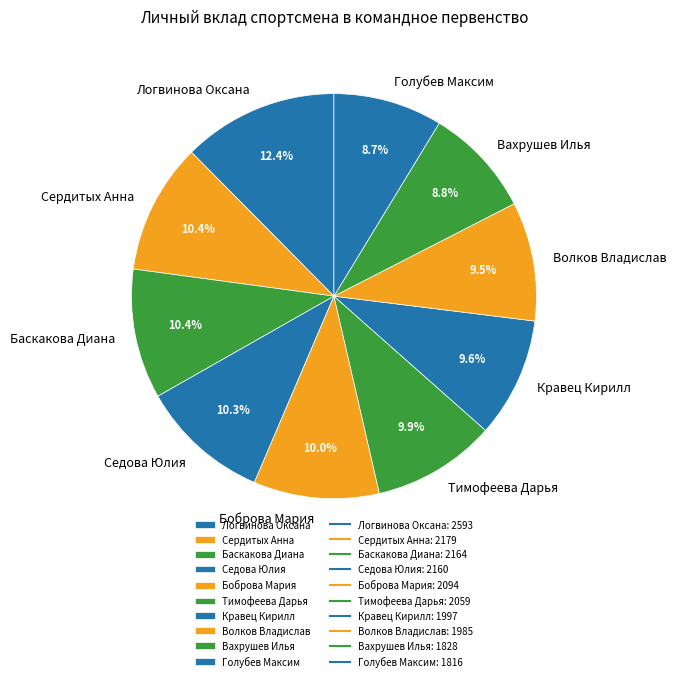

Which slice is the largest?

Логвинова Оксана